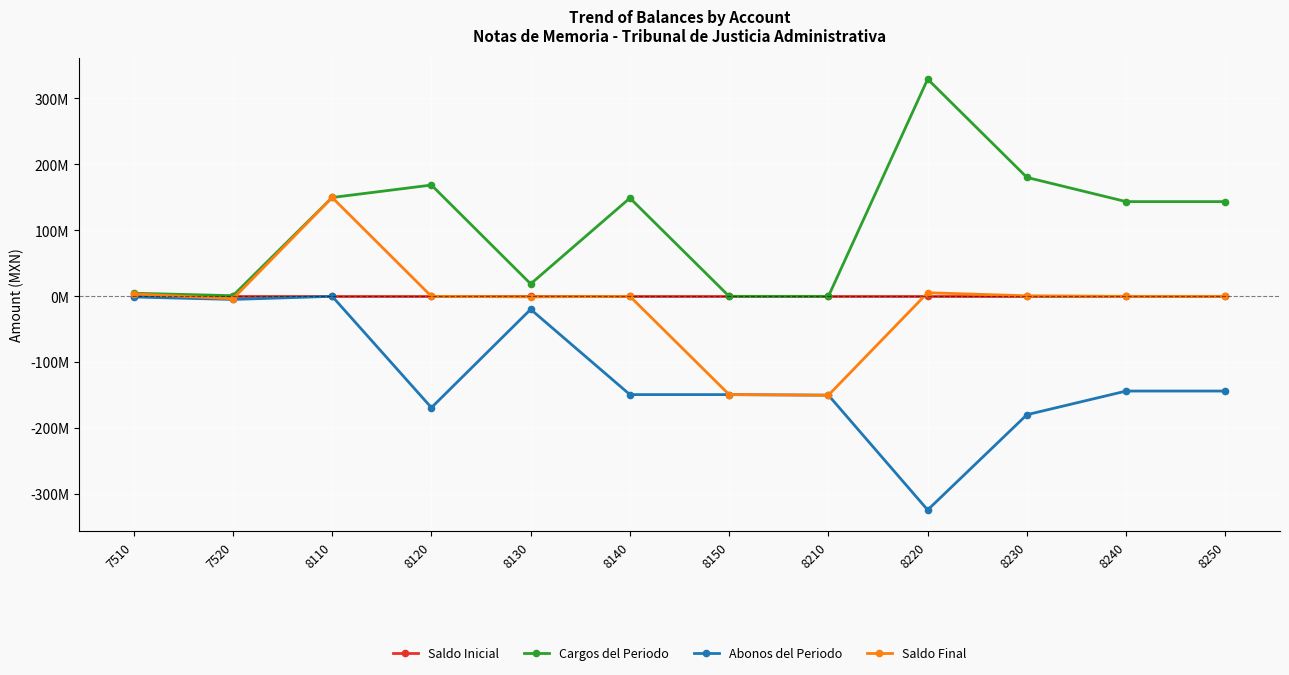

Rank the series by their maximum value, from lowest to highest.

Saldo Inicial, Abonos del Periodo, Saldo Final, Cargos del Periodo